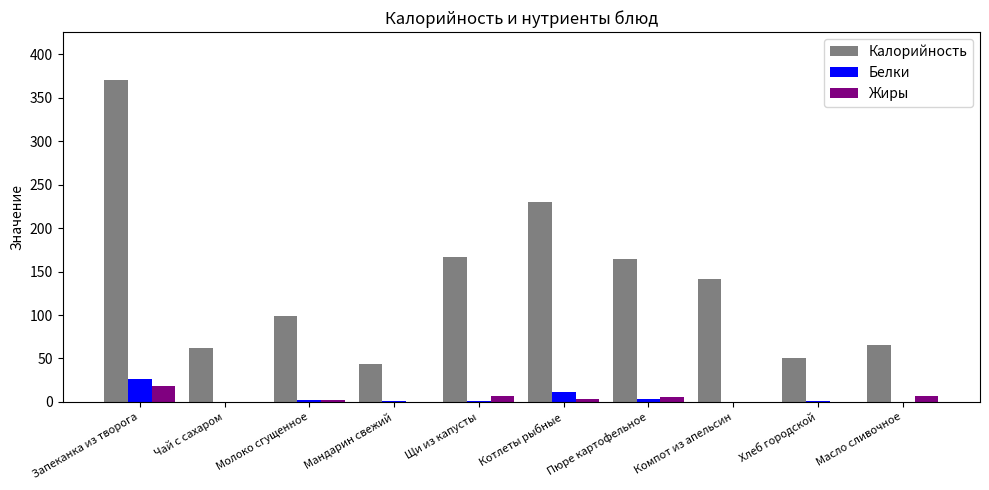

Is it true that Белки equals 0.1 at Чай с сахаром?

True